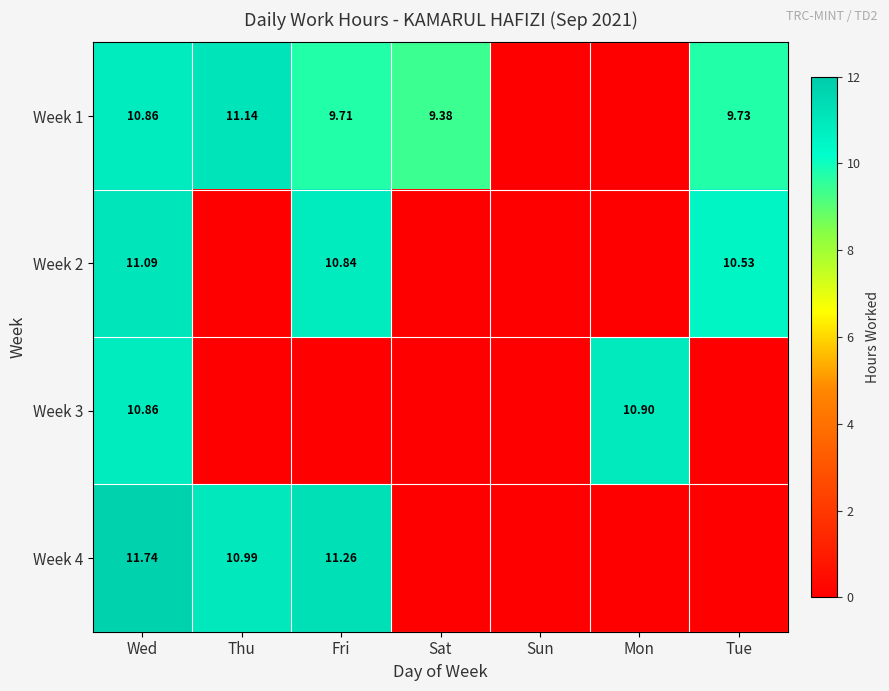

Is the value of Week 3 at Mon greater than the value of Week 1 at Thu?

No